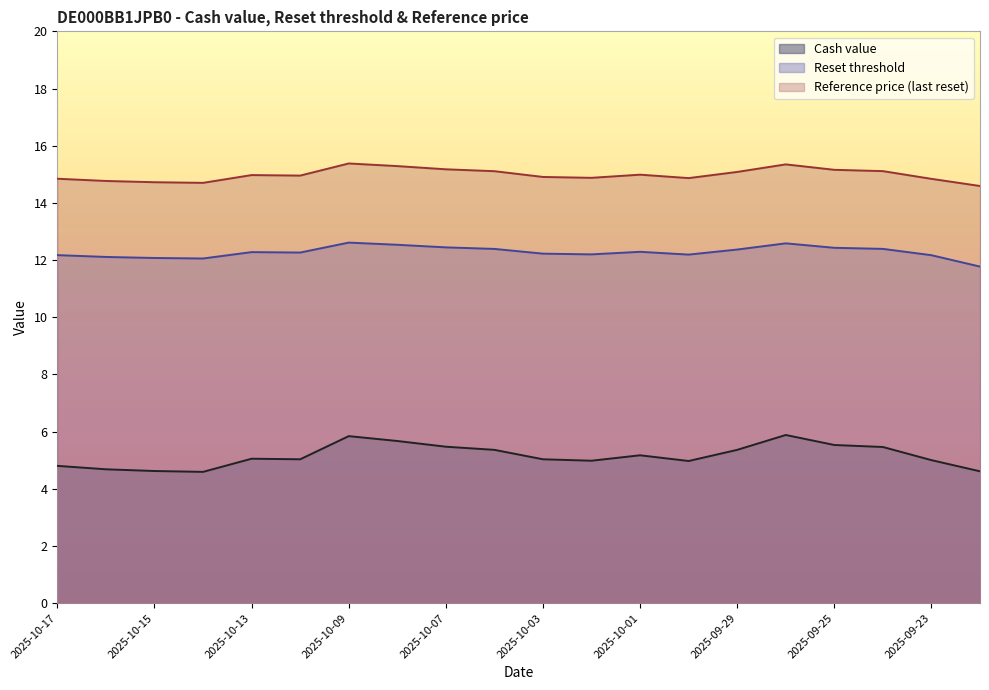

At which category is the sum across all series the highest?

2025-10-09